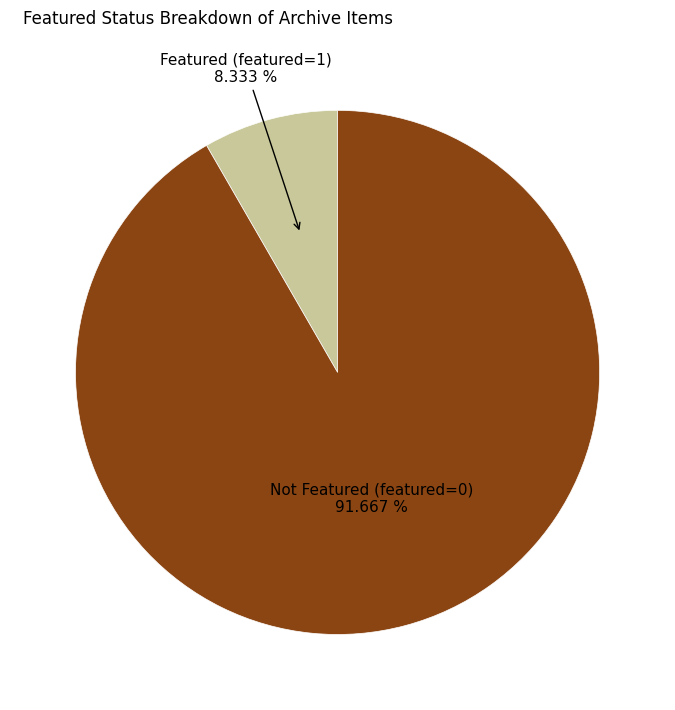

To the nearest percent, what is the average slice percentage?

50%